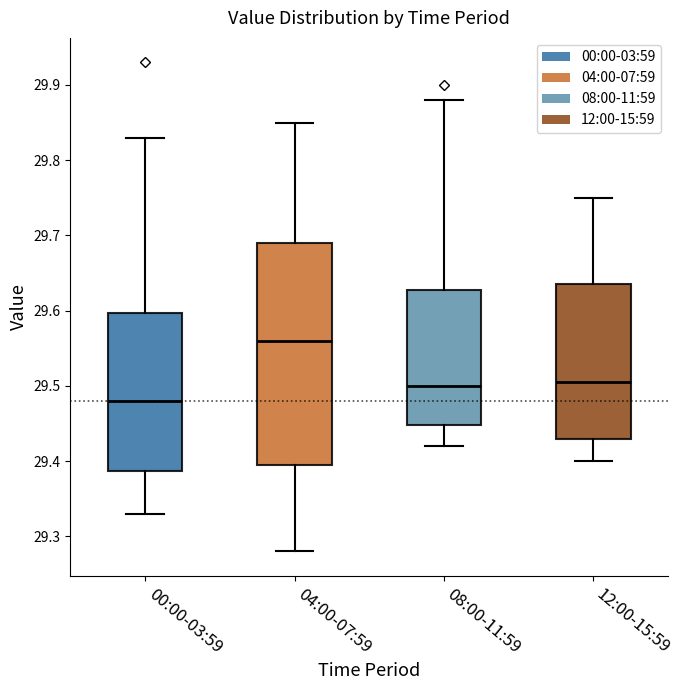

Which box has the lowest median line?

00:00-03:59